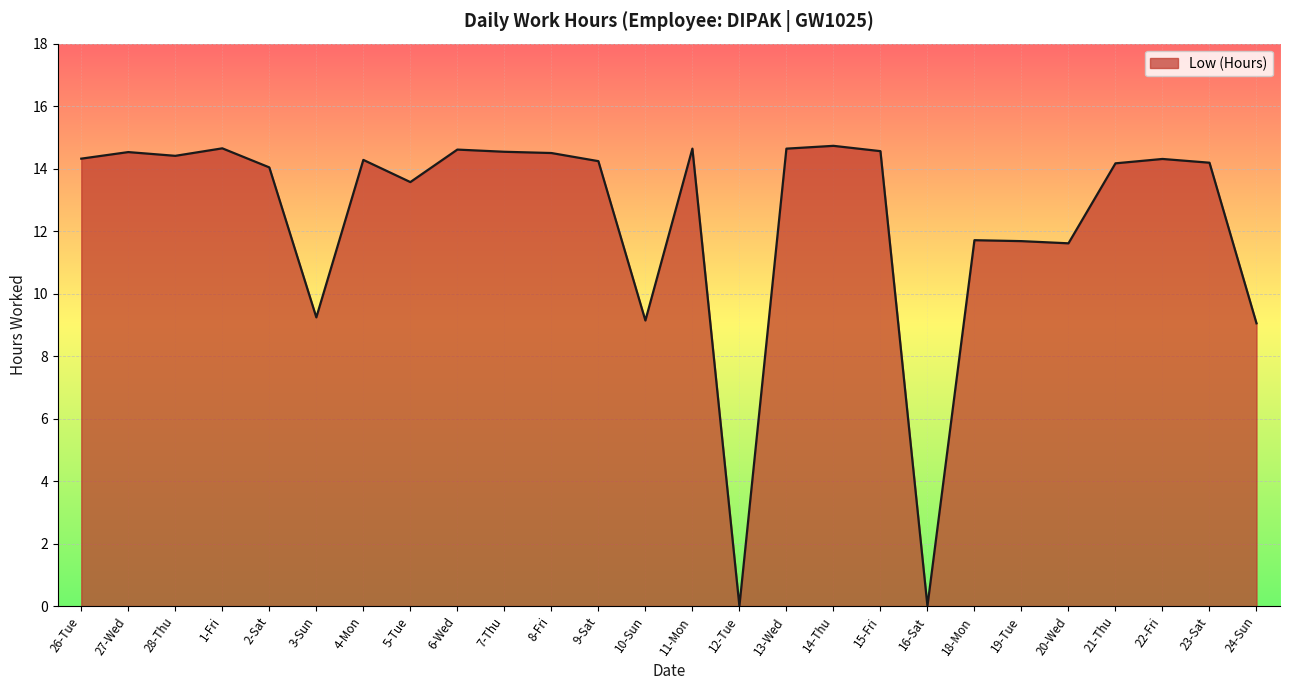

Does the chart display data point markers on the line(s)?

No